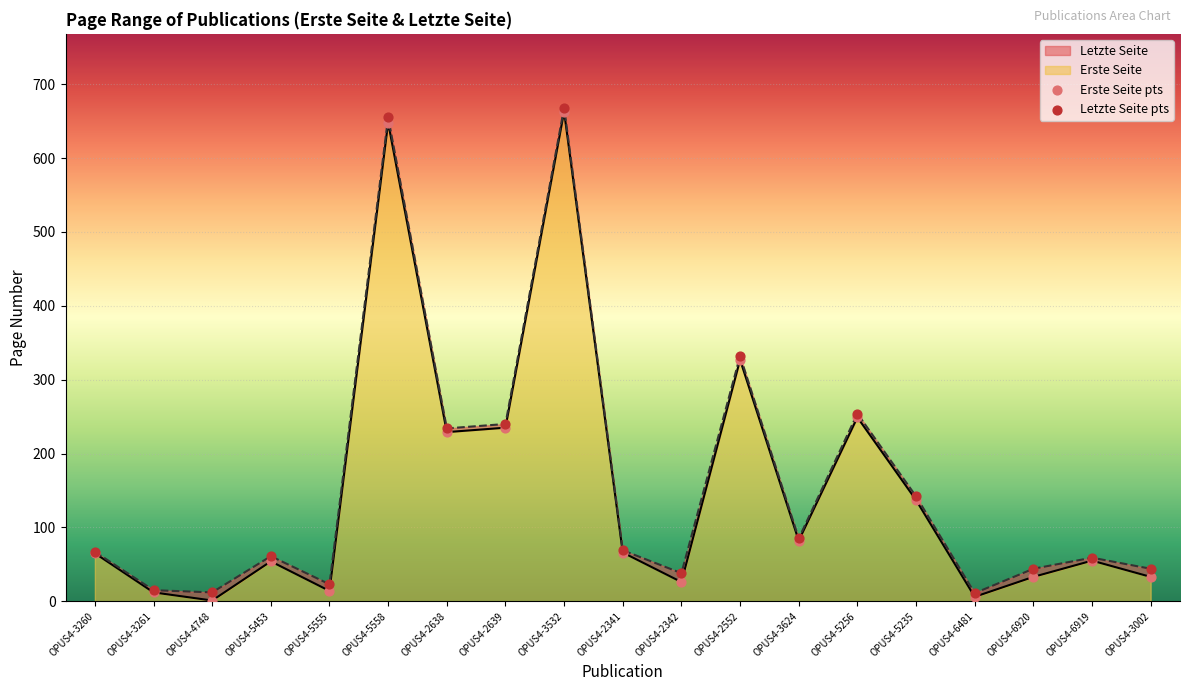

Which series has the widest spread of Y values?

Erste Seite pts